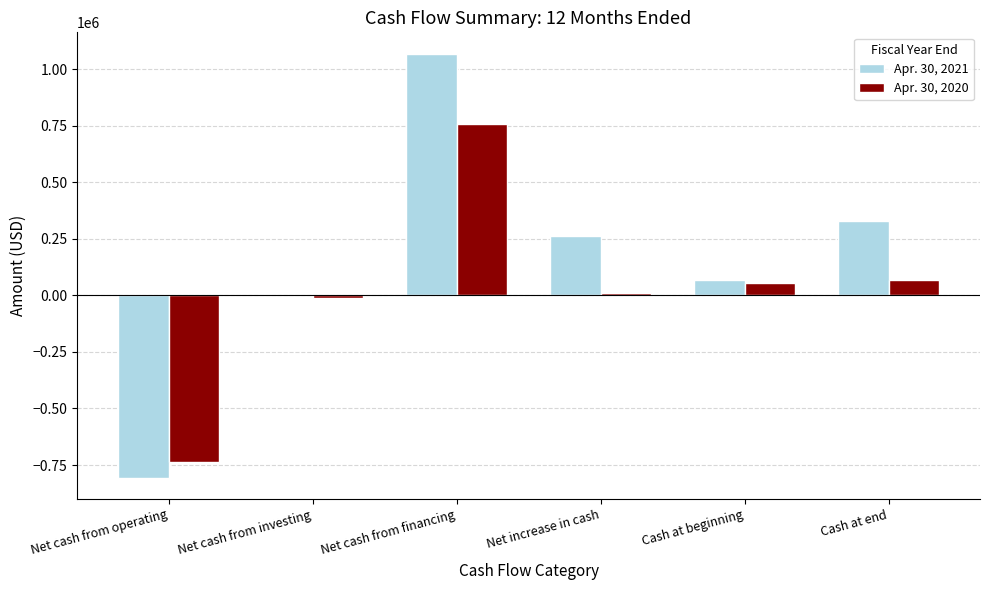

The Apr. 30, 2021 series shows -805683 at Net cash from operating. True or false?

True